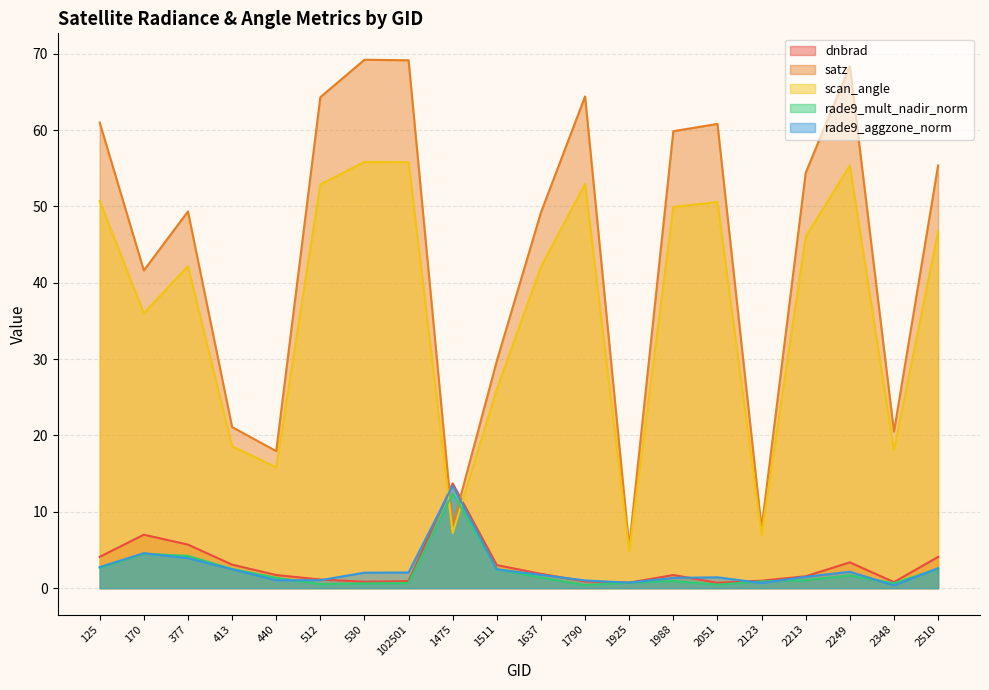

List the labels in order of scan_angle value, smallest first.

1925, 2123, 1475, 440, 2348, 413, 1511, 170, 1637, 377, 2213, 2510, 1988, 2051, 125, 512, 1790, 2249, 102501, 530